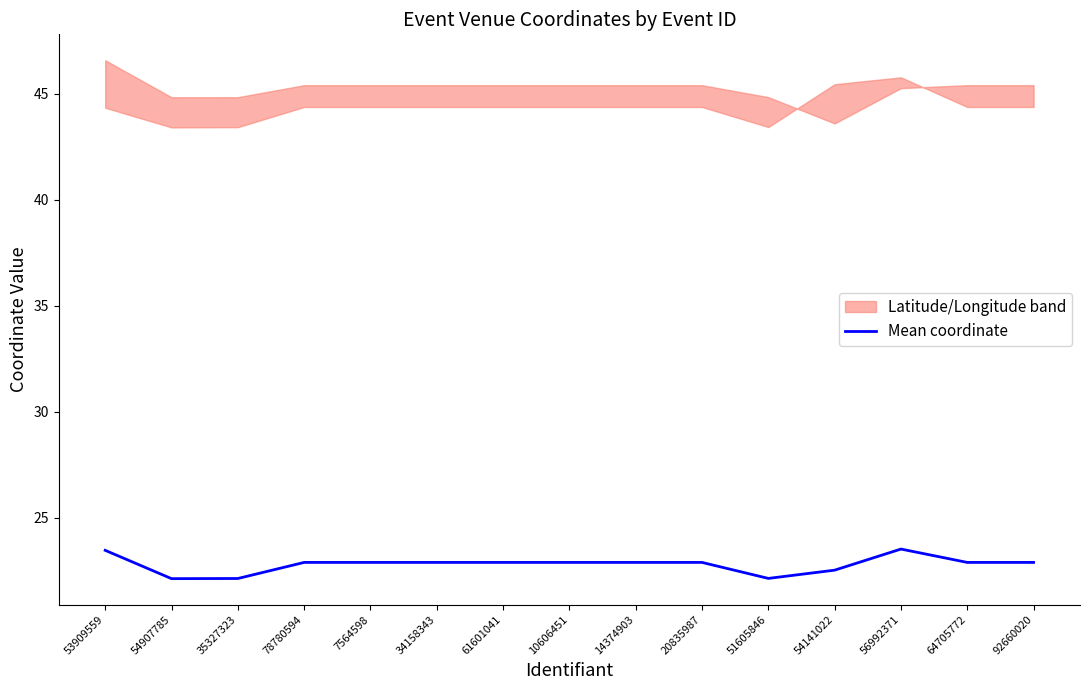

How many lines are shown in the chart?

1